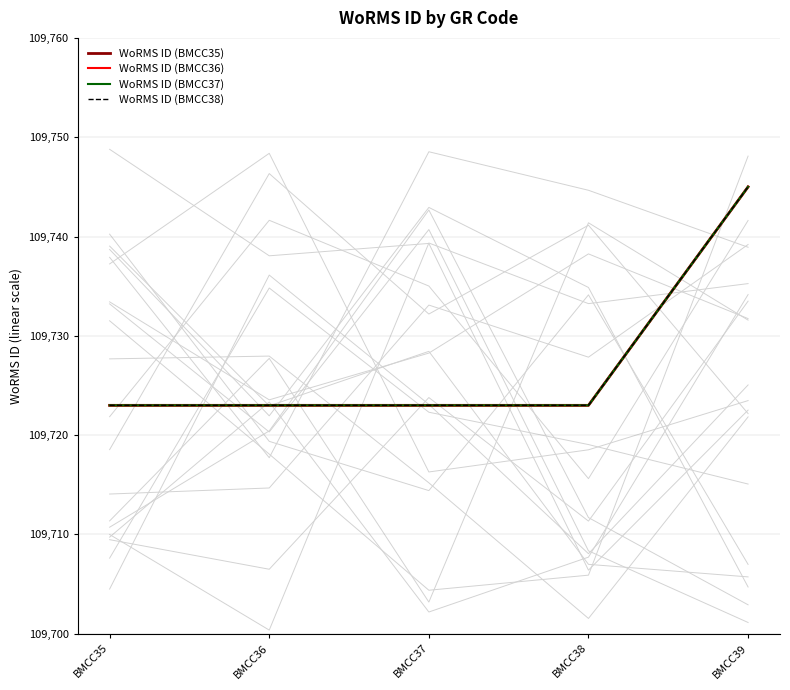

Rank the series at BMCC37 from highest to lowest value.

WoRMS ID (BMCC35), WoRMS ID (BMCC36), WoRMS ID (BMCC37), WoRMS ID (BMCC38)